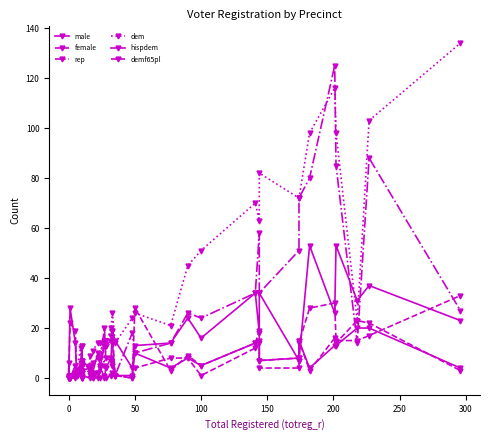

Reading right to left, what are all the values shown in this chart?

male: 4	20	20	13	13	4	15	8	7	15	14	5	8	4	10	1	1	14	15	13	13	5	2	1	2	4	7	5	13	3	1	14	28	1	1	0
female: 3	22	23	14	16	3	15	8	7	19	14	5	9	3	28	0	1	19	17	15	15	5	2	0	2	3	7	5	13	3	2	19	22	0	0	0
rep: 27	88	14	85	125	80	72	51	34	58	34	24	26	14	10	18	1	5	7	8	20	8	8	6	4	4	3	2	0	6	2	5	0	0	6	0
dem: 134	103	23	98	116	98	72	72	82	63	70	51	45	21	26	24	14	26	20	13	5	14	14	11	9	5	7	3	0	12	3	2	1	0	0	0
hispdem: 23	37	31	53	26	53	7	7	34	18	34	16	24	14	13	4	15	19	8	4	0	4	10	2	2	0	1	2	0	4	1	2	0	0	0	0
demf65pl: 33	17	15	15	30	28	14	4	4	14	12	1	8	8	4	0	1	2	1	0	1	0	0	0	2	2	0	0	2	1	3	0	0	0	0	0